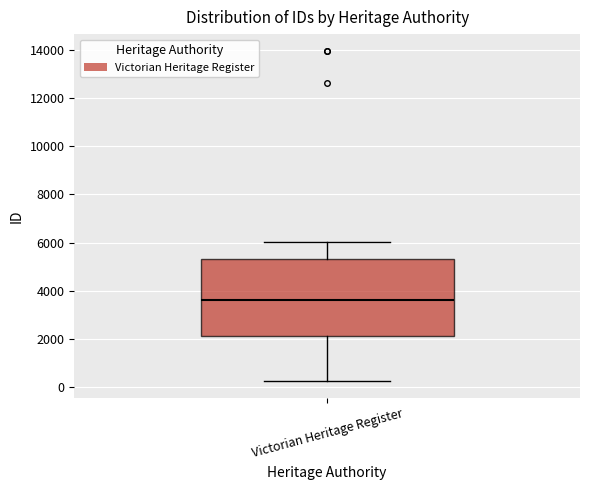

Read this box plot against the y-axis: the position of the median line, the range covered by the box, and the ends of both whiskers. The values are not printed on the chart, so give them approximately, as read against the axis.

median 3600, box 2200 to 5400, whiskers 200 to 6000